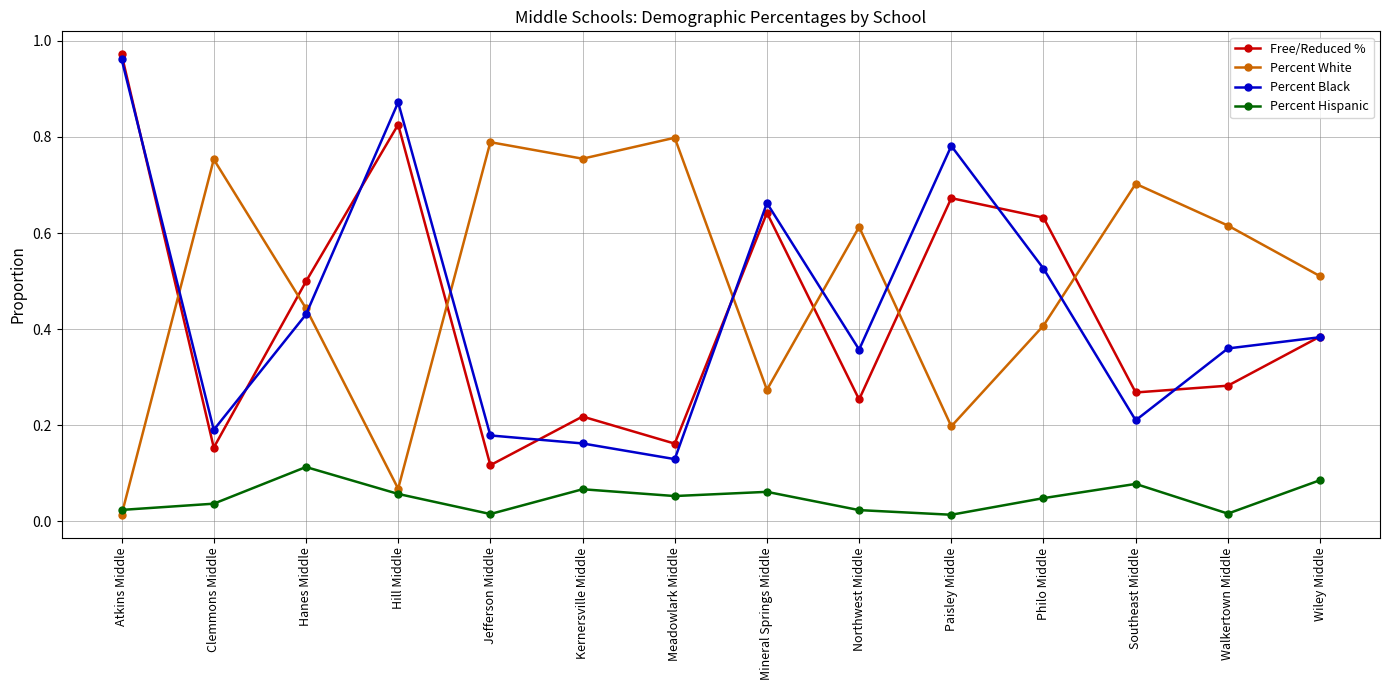

Rank the series by their maximum value, from lowest to highest.

Percent Hispanic, Percent White, Percent Black, Free/Reduced %